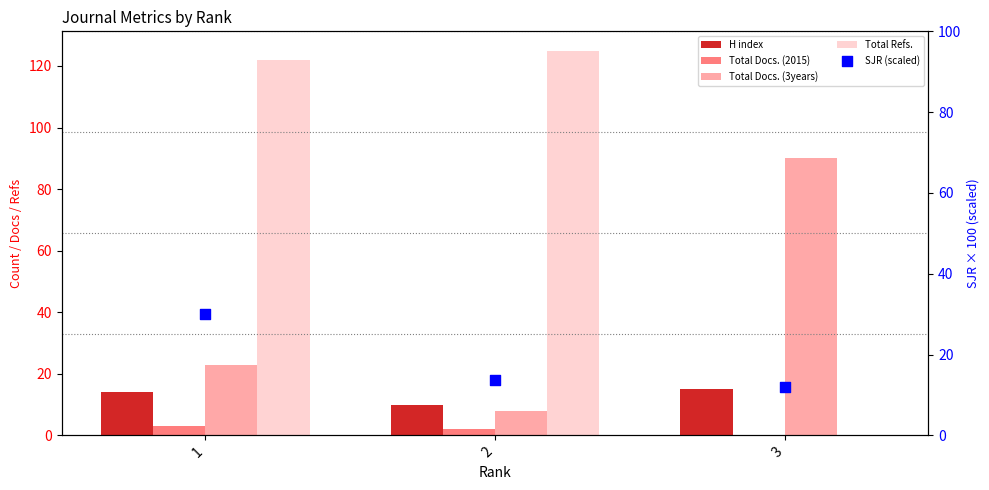

What are all the series names shown in the legend?

H index, Total Docs. (2015), Total Docs. (3years), Total Refs., SJR (scaled)